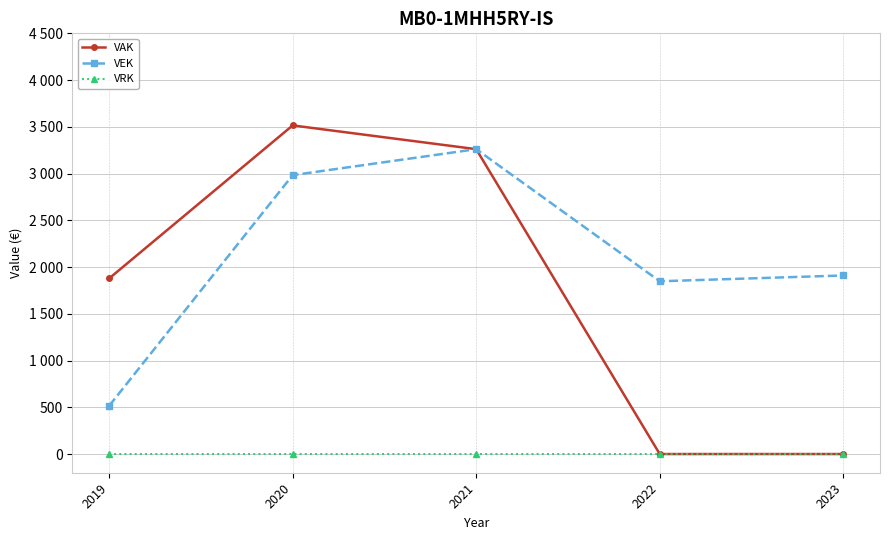

Does the chart have visible grid lines?

Yes